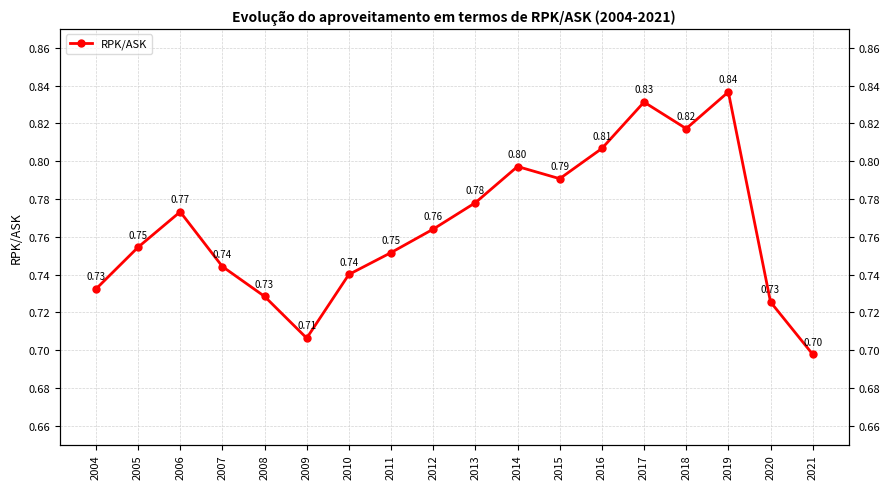

Count the number of categories in the chart.

18